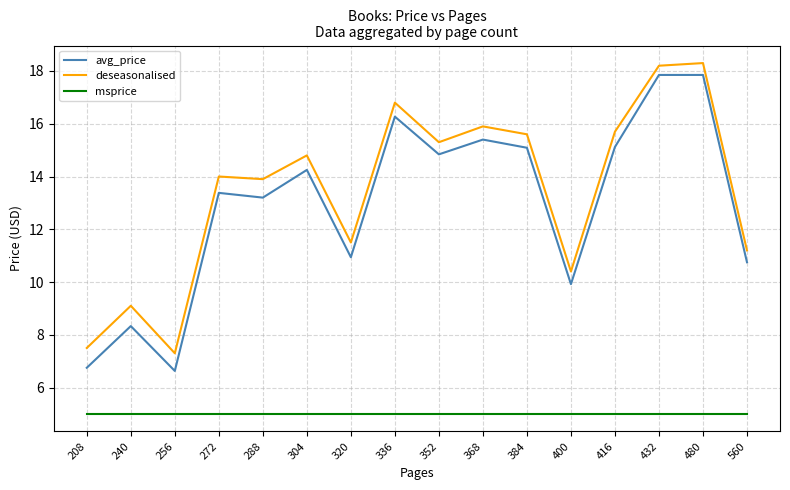

What is the total value across all series at 352?

35.1